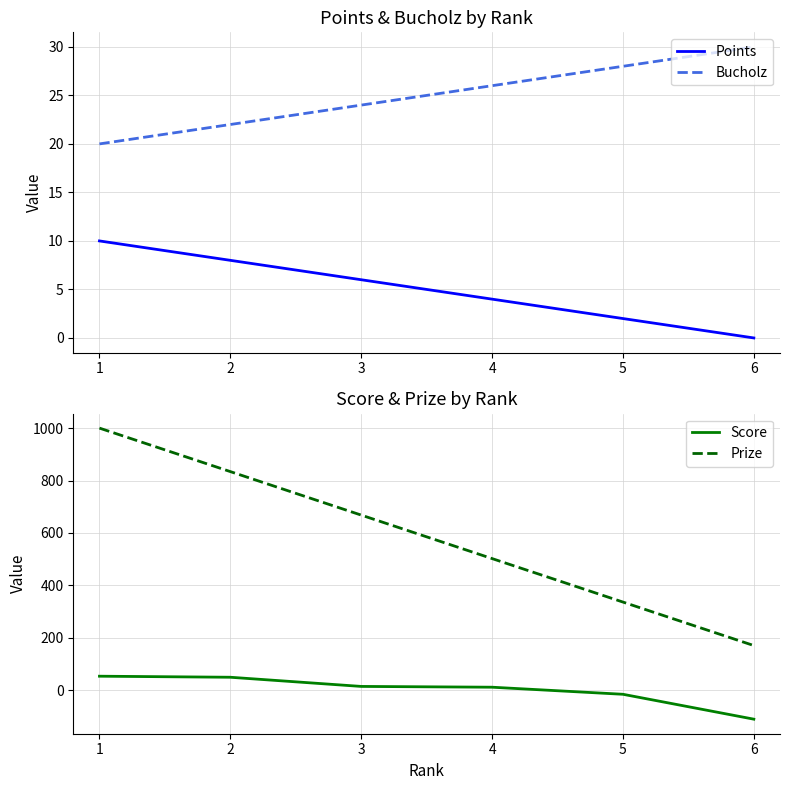

How many lines are shown in the chart?

4